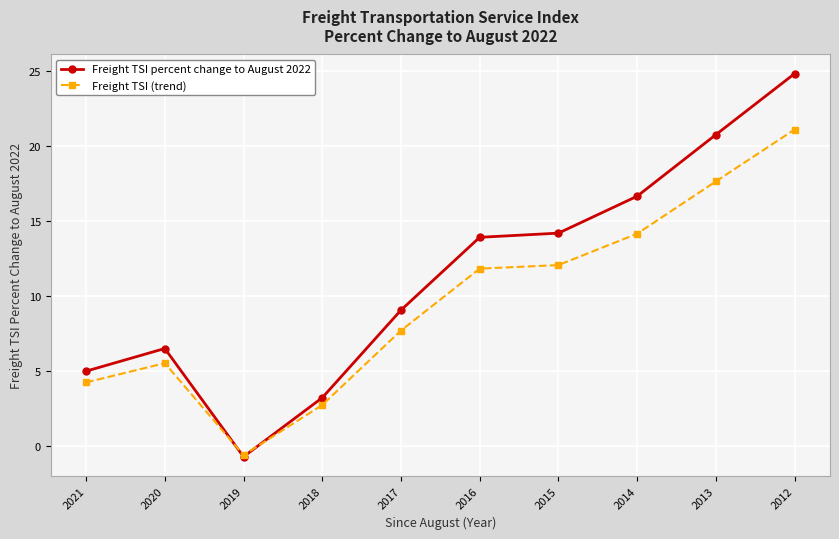

At which label does Freight TSI percent change to August 2022 first exceed 13?

2016